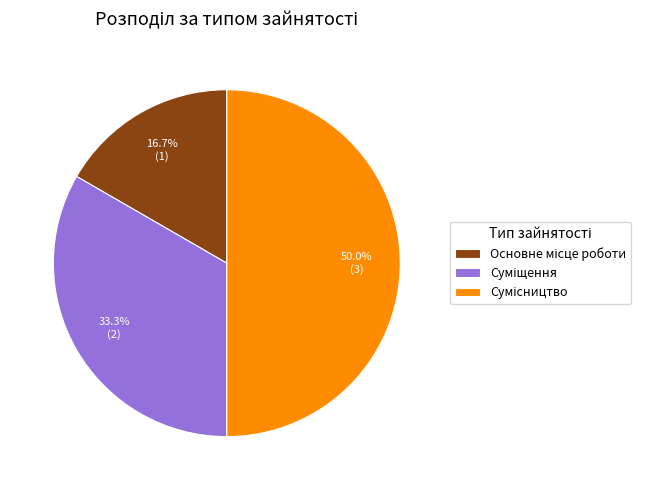

To the nearest percent, what is the difference between the Суміщення and Основне місце роботи slice percentages?

17%